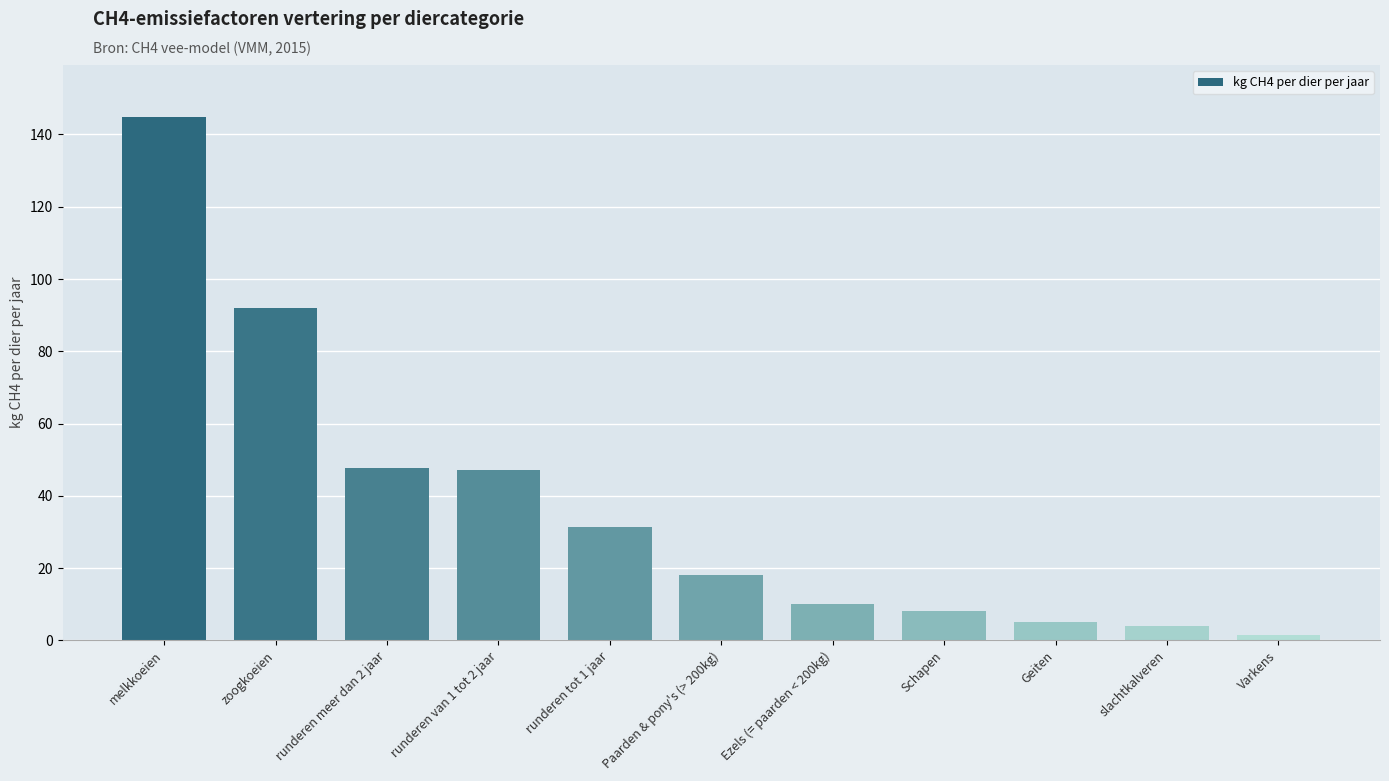

At which label is the value closest to 73?

zoogkoeien